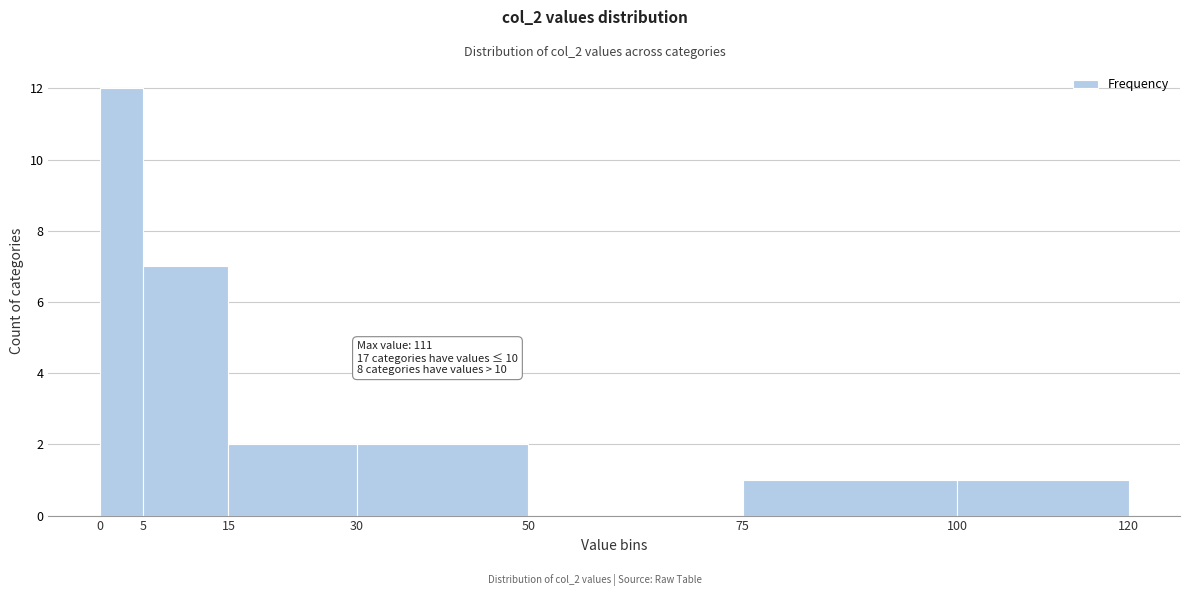

Which range on the x-axis has the tallest bar?

0 to 5